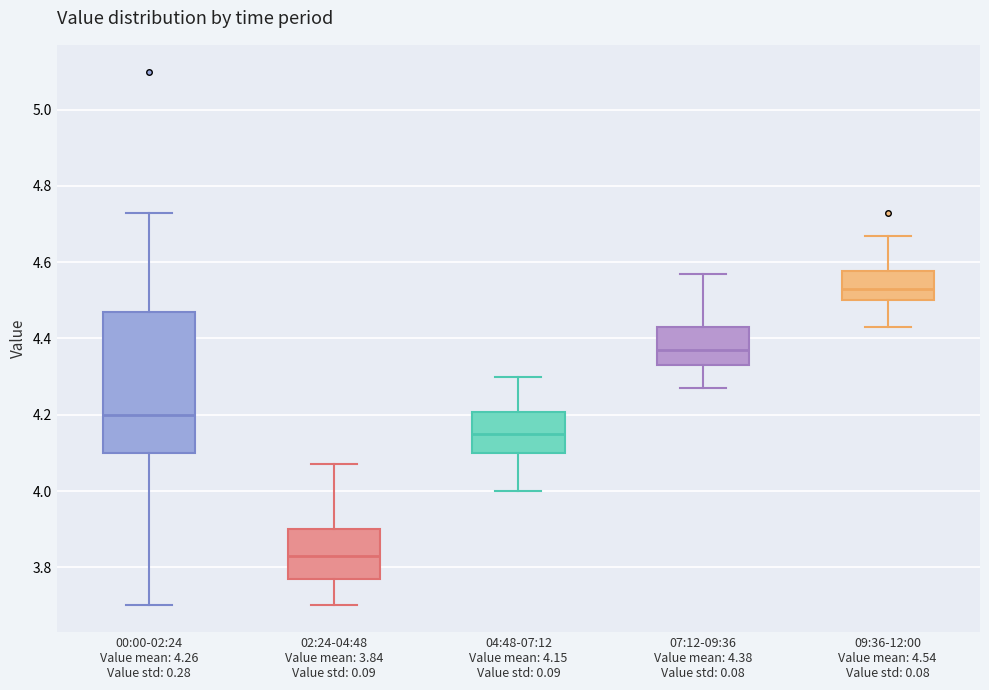

Reading left to right, transcribe this box plot: for each box, give where its median line is, the range the box spans, and where its two whiskers end, as read against the y-axis. The values are not printed on the chart, so give them approximately, as read against the axis.

00:00-02:24 Value mean: 4.26 Value std: 0.28: median 4.20, box 4.10 to 4.48, whiskers 3.70 to 4.74
02:24-04:48 Value mean: 3.84 Value std: 0.09: median 3.84, box 3.78 to 3.90, whiskers 3.70 to 4.08
04:48-07:12 Value mean: 4.15 Value std: 0.09: median 4.16, box 4.10 to 4.20, whiskers 4.00 to 4.30
07:12-09:36 Value mean: 4.38 Value std: 0.08: median 4.38, box 4.34 to 4.44, whiskers 4.28 to 4.58
09:36-12:00 Value mean: 4.54 Value std: 0.08: median 4.54, box 4.50 to 4.58, whiskers 4.44 to 4.68